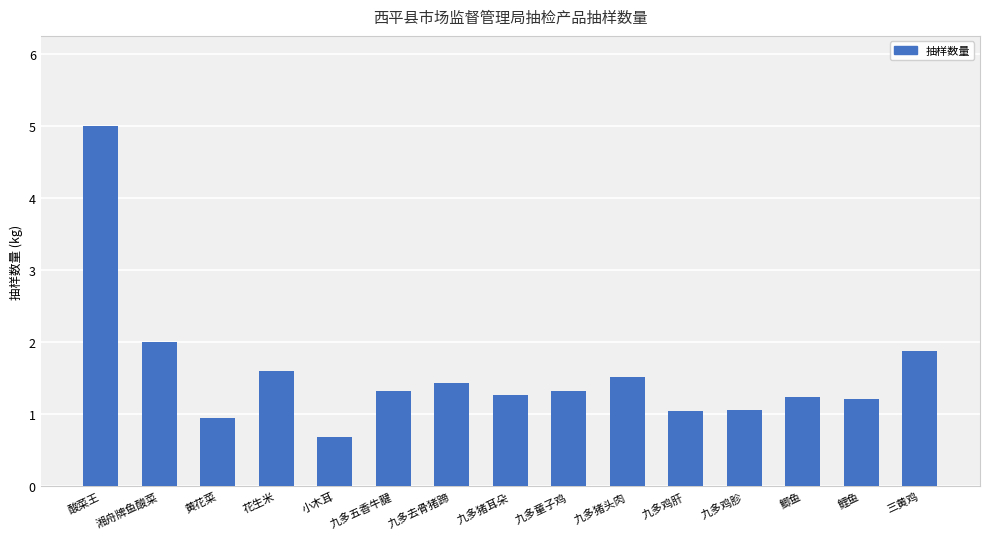

How many values are below 1?

2